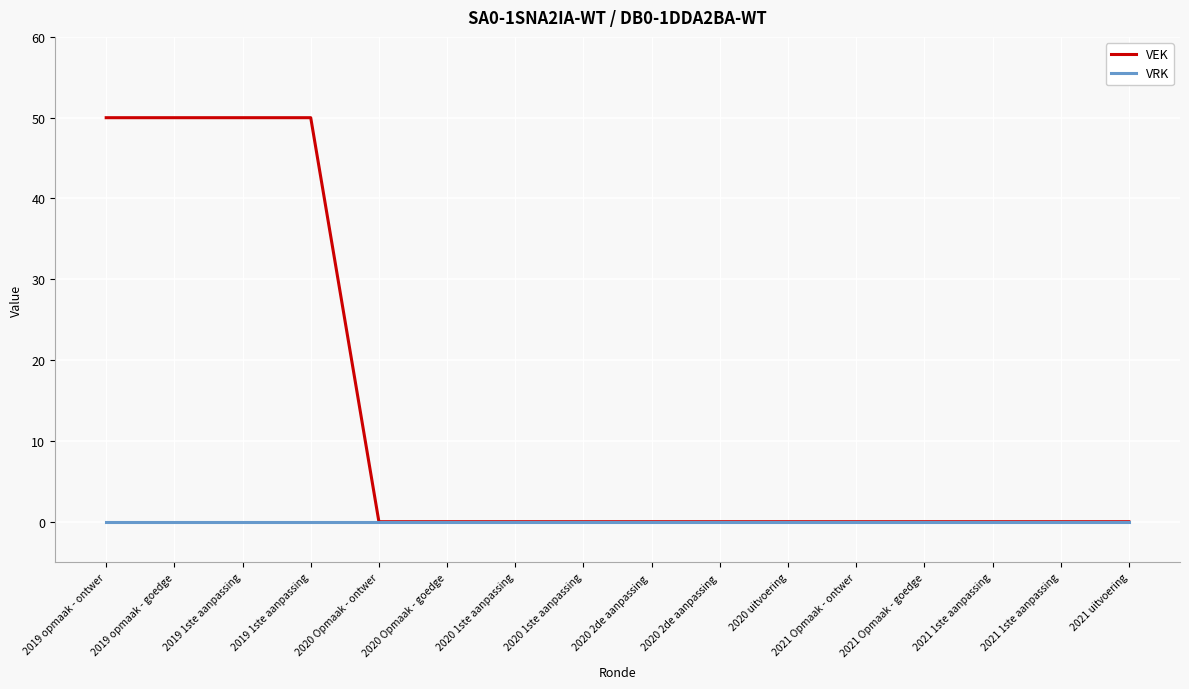

Count the number of categories in the chart.

16